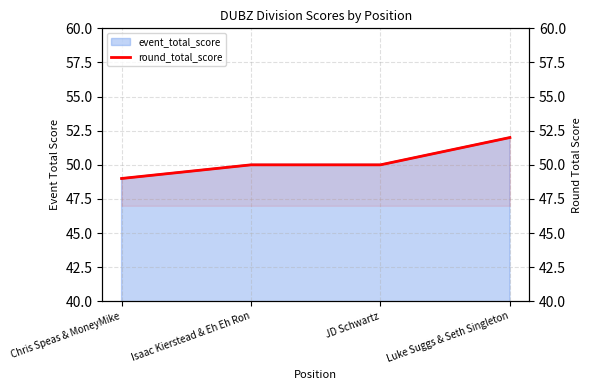

At which label is the value closest to 50?

Isaac Kierstead & Eh Eh Ron